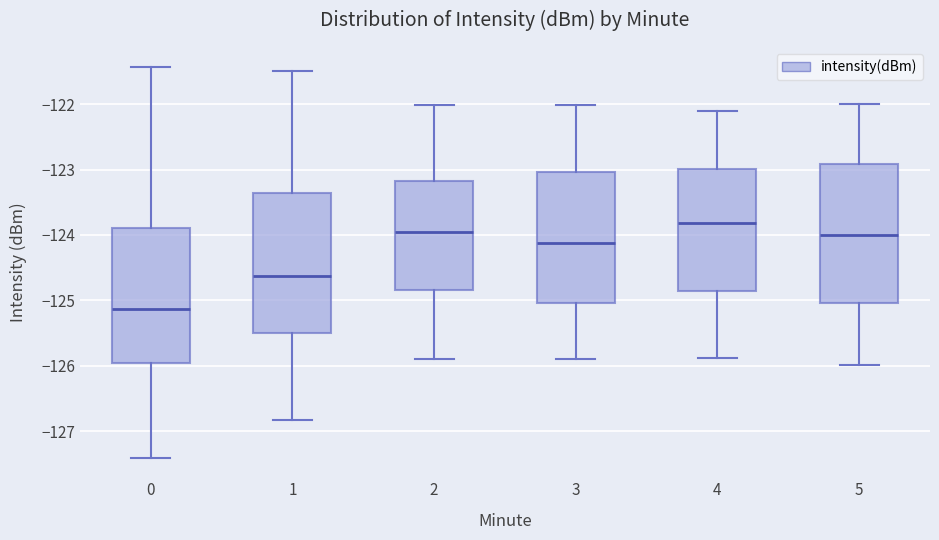

Reading left to right, read every box against the y-axis: the position of its median line, the range the box covers, and the ends of its whiskers. The values are not printed on the chart, so give them approximately, as read against the axis.

0: median -125.1, box -126.0 to -123.9, whiskers -127.4 to -121.4
1: median -124.6, box -125.5 to -123.4, whiskers -126.8 to -121.5
2: median -124.0, box -124.8 to -123.2, whiskers -125.9 to -122.0
3: median -124.1, box -125.0 to -123.0, whiskers -125.9 to -122.0
4: median -123.8, box -124.9 to -123.0, whiskers -125.9 to -122.1
5: median -124.0, box -125.0 to -122.9, whiskers -126.0 to -122.0